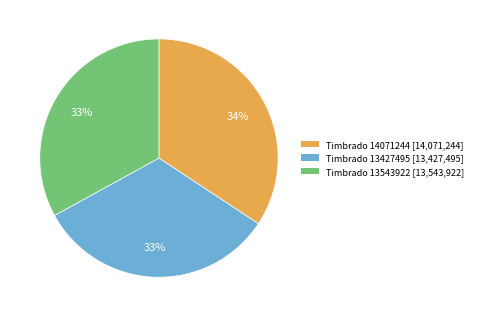

What percentage is the Timbrado 13543922 [13,543,922] slice, to the nearest percent?

33%